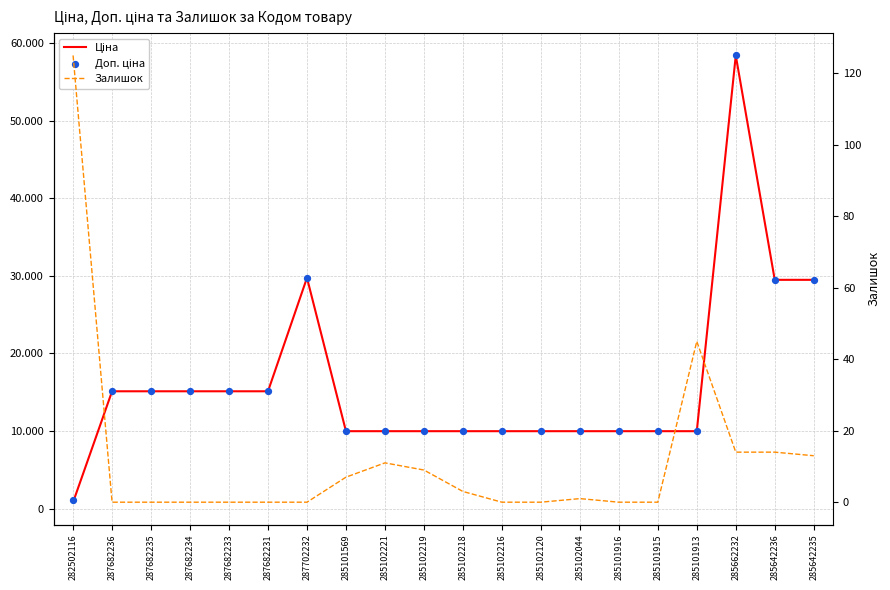

At which category is the sum across all series the highest?

285662232